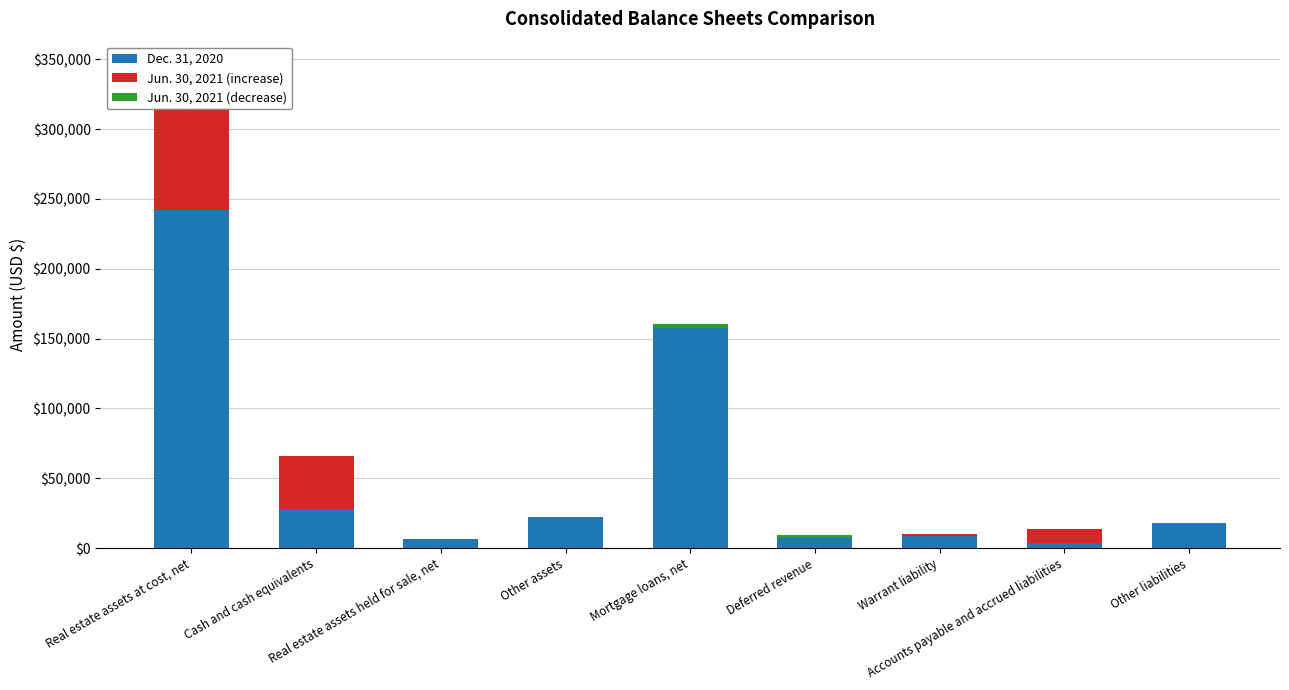

What is the maximum value for Dec. 31, 2020?

242321